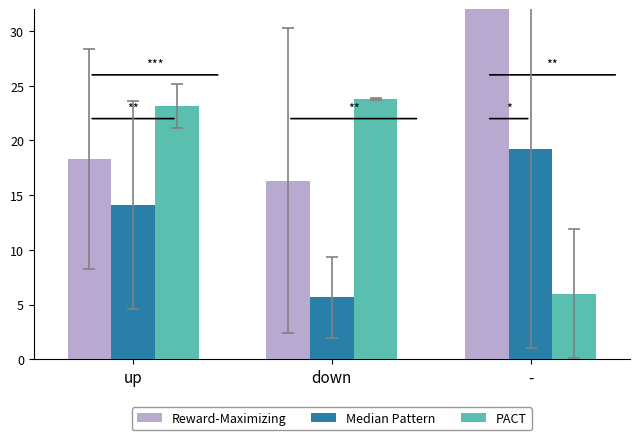

Does the chart contain any negative values?

No